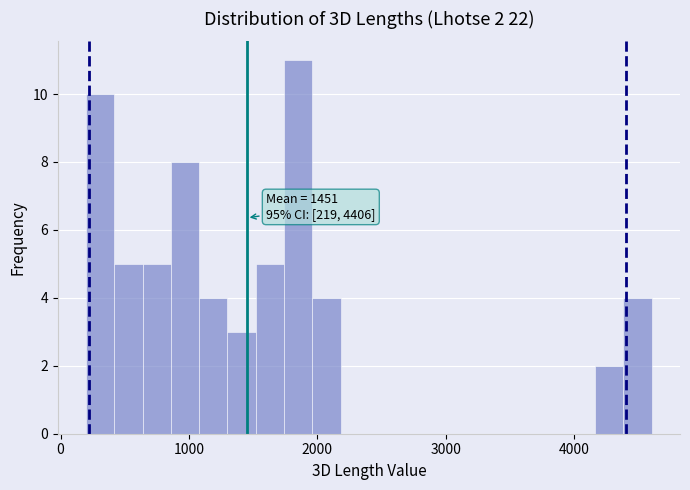

Read against the x-axis, roughly where is the centre of the tallest bar?

1900